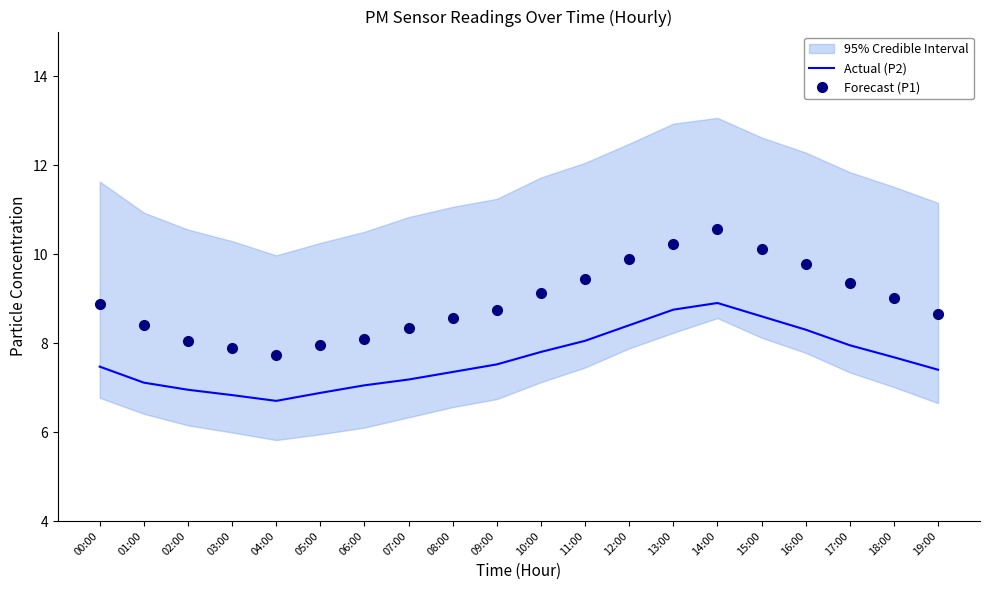

True or false: Forecast (P1) and Actual (P2) cross at least once.

False